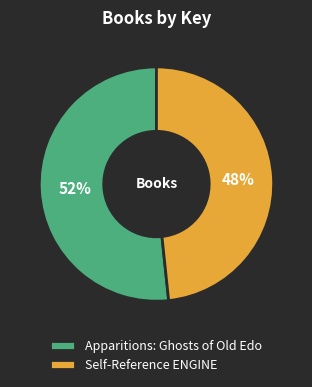

To the nearest percent, what portion does Apparitions: Ghosts of Old Edo represent?

52%